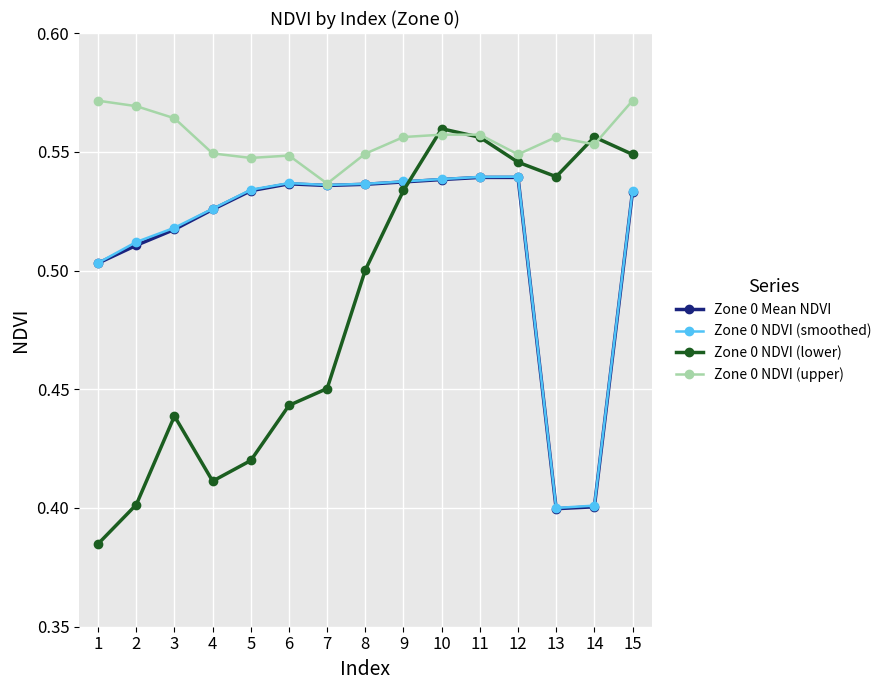

The value of Zone 0 NDVI (lower) at 5 is 0.4. True or false?

True